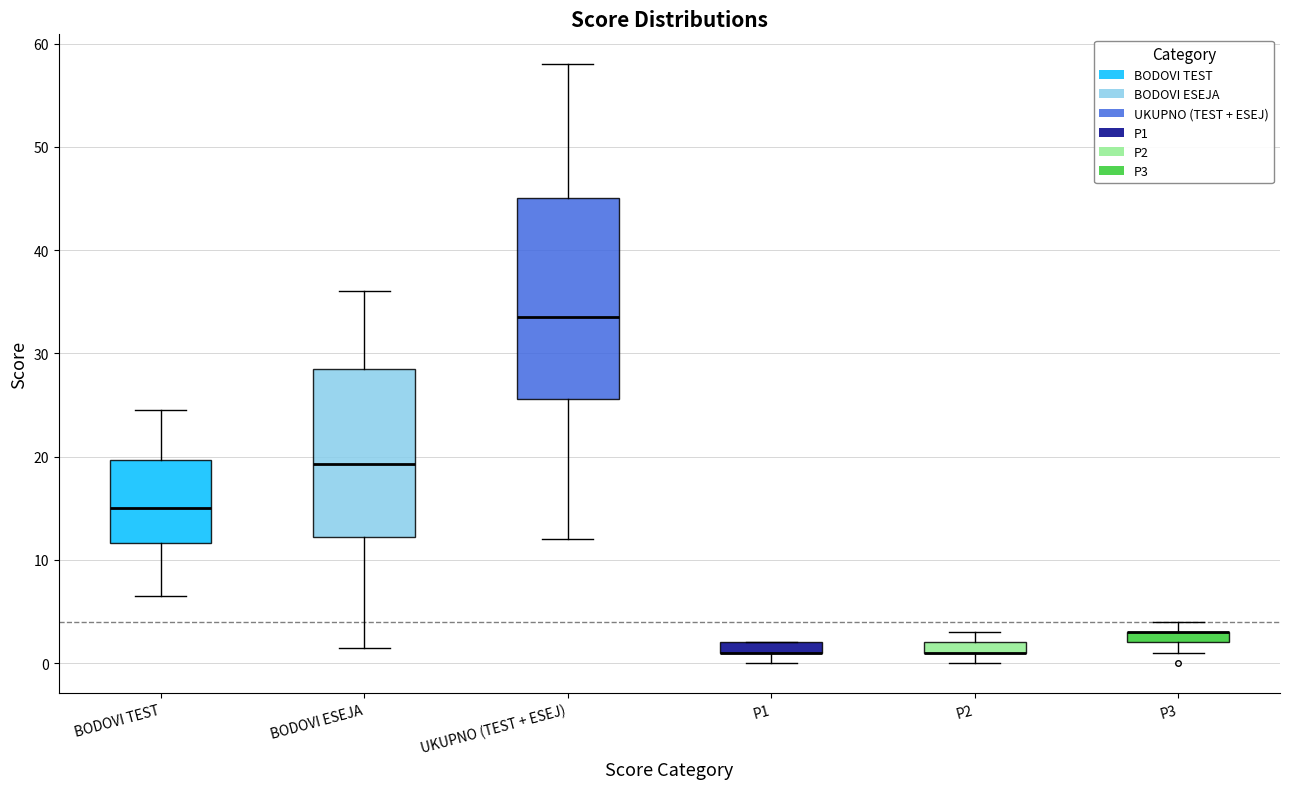

Where is the lower edge of the box for P2 on the y-axis? The values are not printed on the chart, so give them approximately, as read against the axis.

1